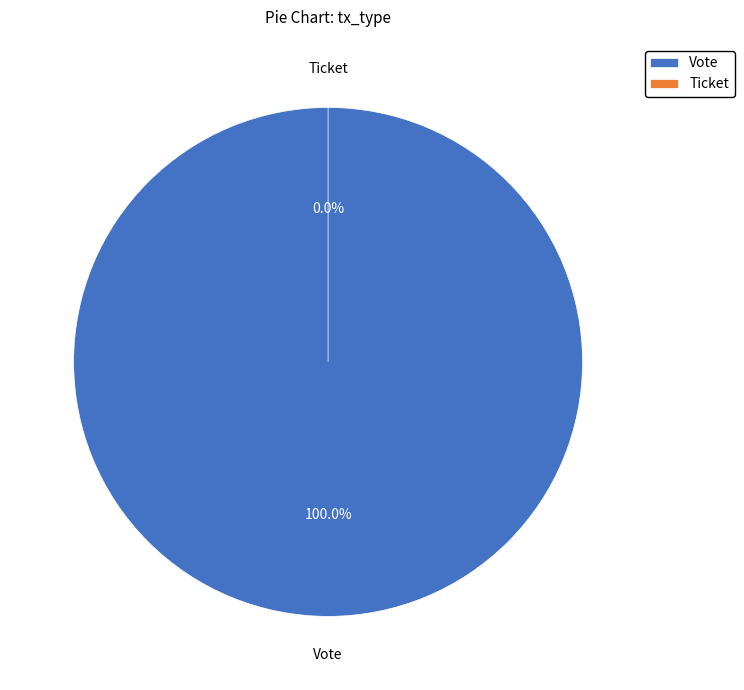

To the nearest percent, what is the average slice percentage?

50%